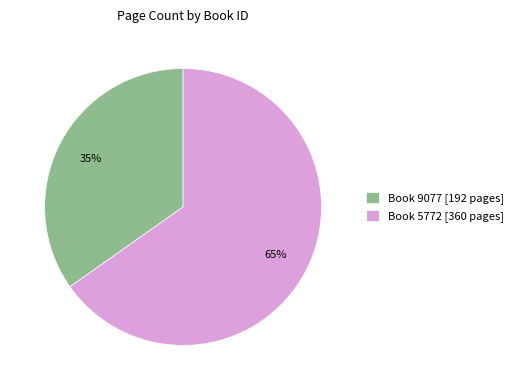

Rank the categories by value from lowest to highest.

Book 9077 [192 pages], Book 5772 [360 pages]